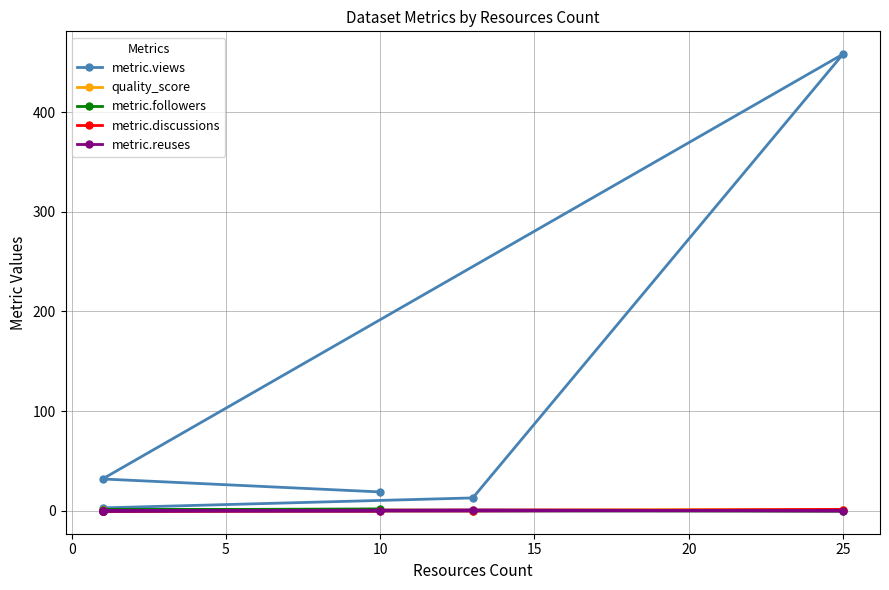

True or false: metric.reuses has more than 0 points higher than both neighbors.

True